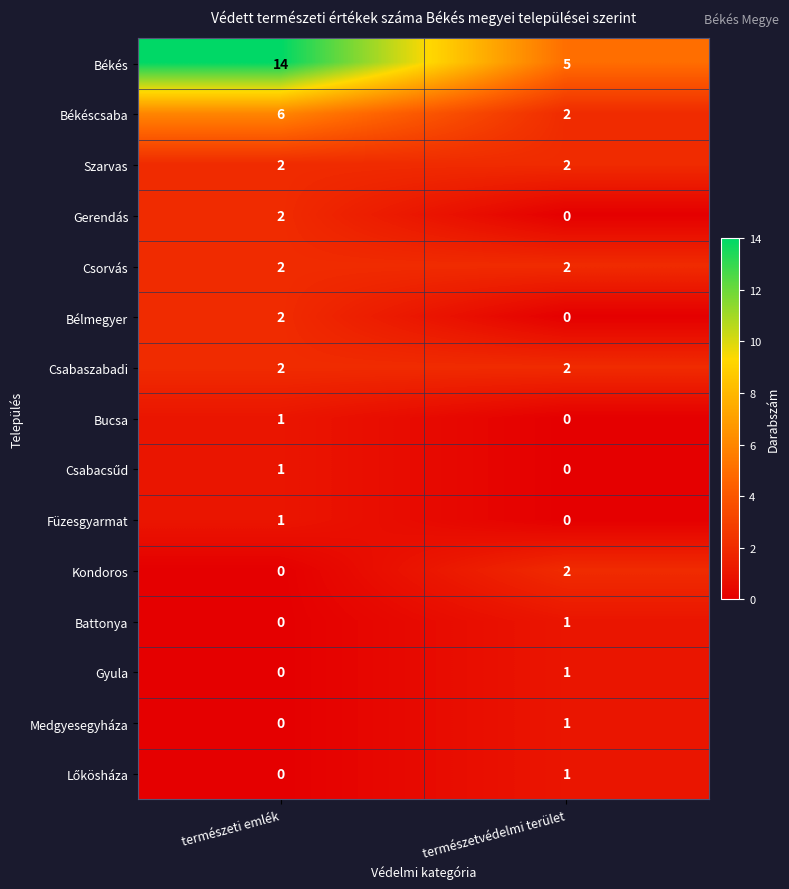

Which series changed the most between természeti emlék and természetvédelmi terület?

Békés